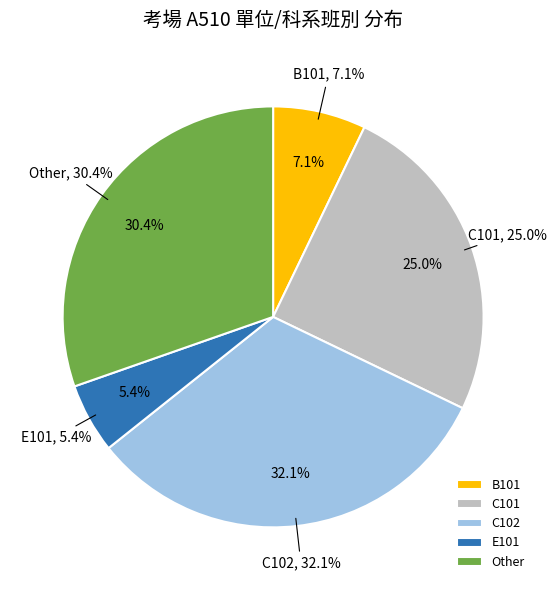

What is the change in value from C101 to C102?

+4